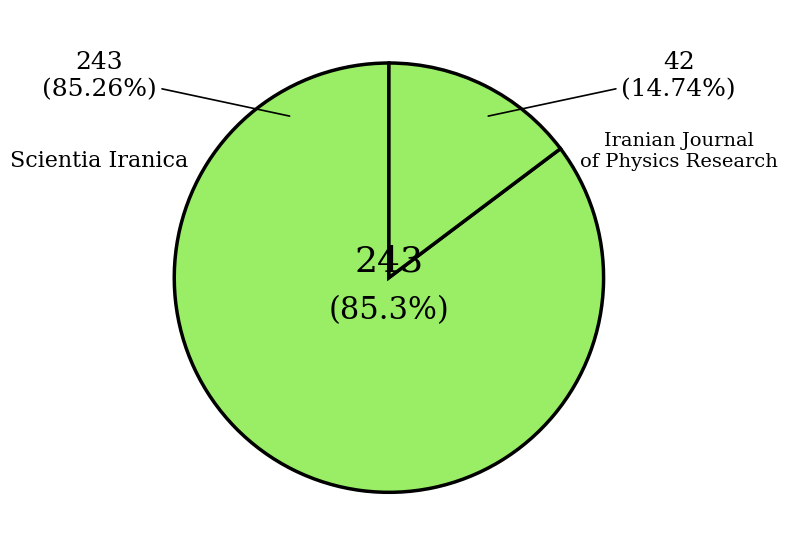

To the nearest percent, what portion does Iranian Journal of Physics Research represent?

15%